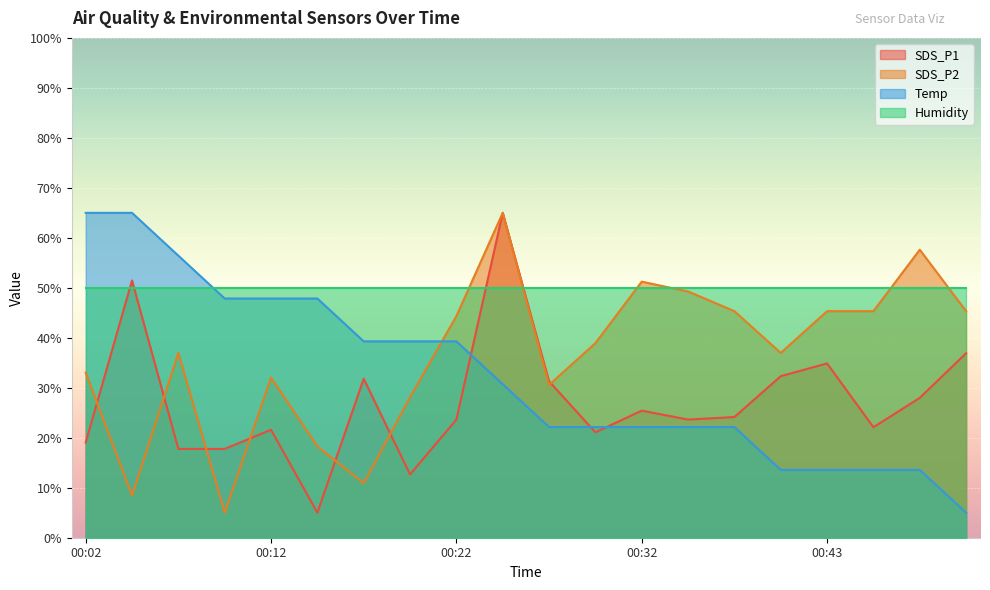

At which label does SDS_P2 first exceed 38?

00:22